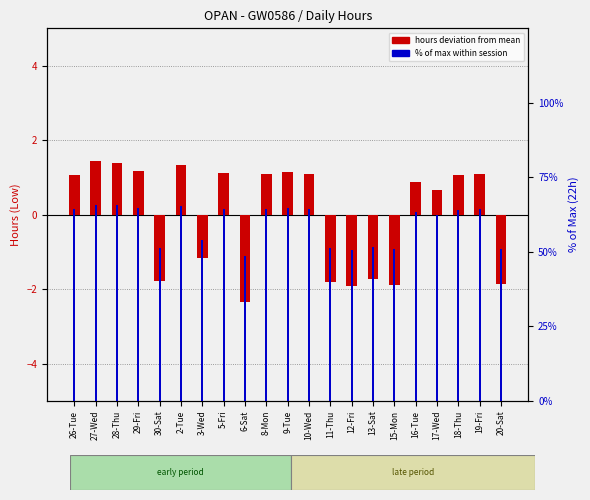

What are all the series names shown in the legend?

hours deviation, % of max within session